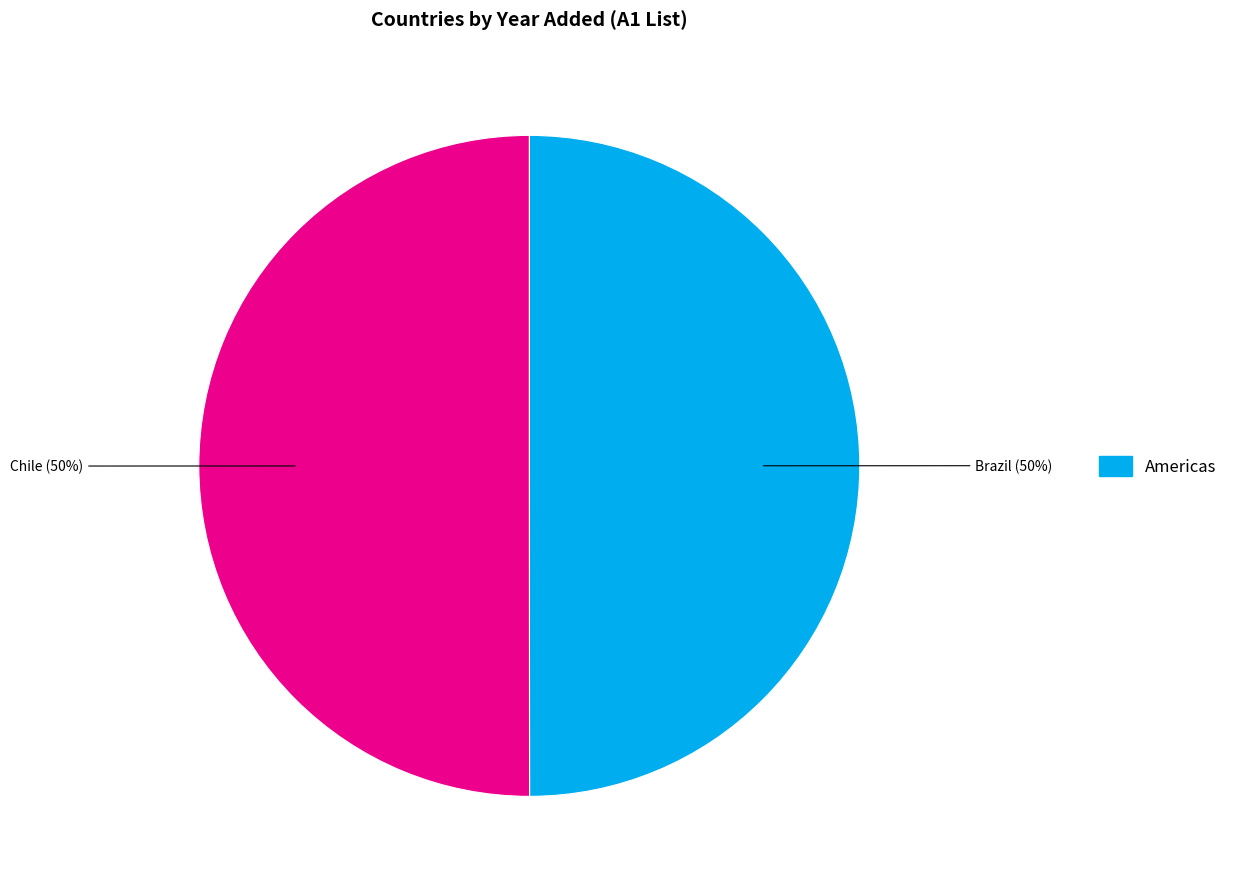

How many segments does this pie chart have?

2